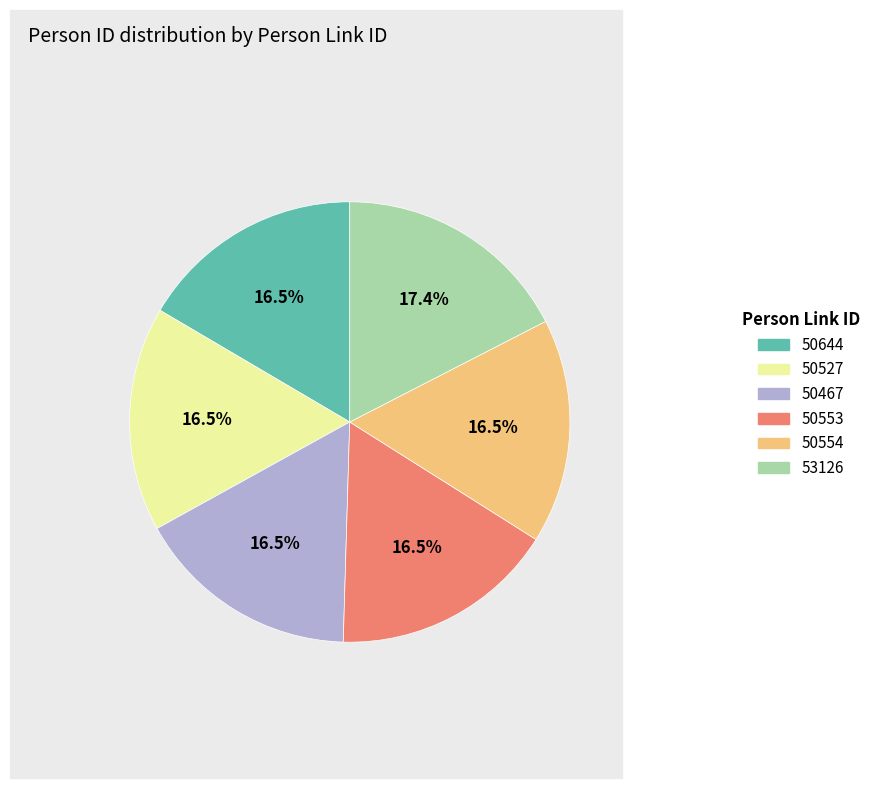

Approximately how many times larger is the value at 50467 compared to 50554?

1.0